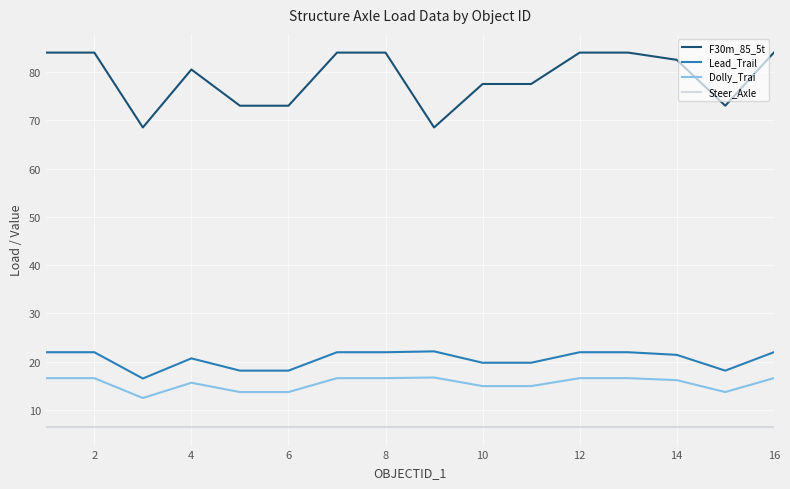

What is the minimum value for Lead_Trail?

16.5